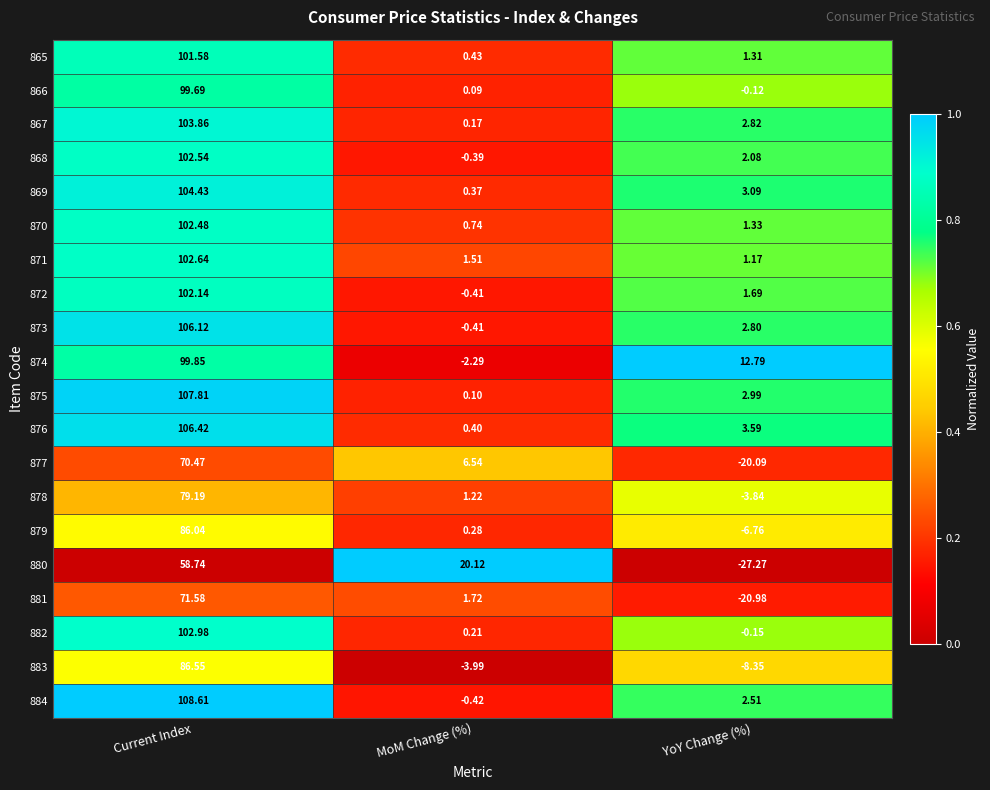

Is the value of 883 at Current Index greater than the value of 877 at YoY Change (%)?

Yes